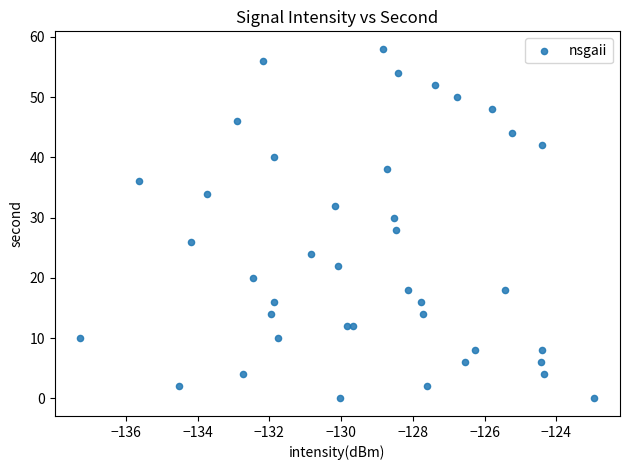

What is the range of Y values (max minus min)?

58